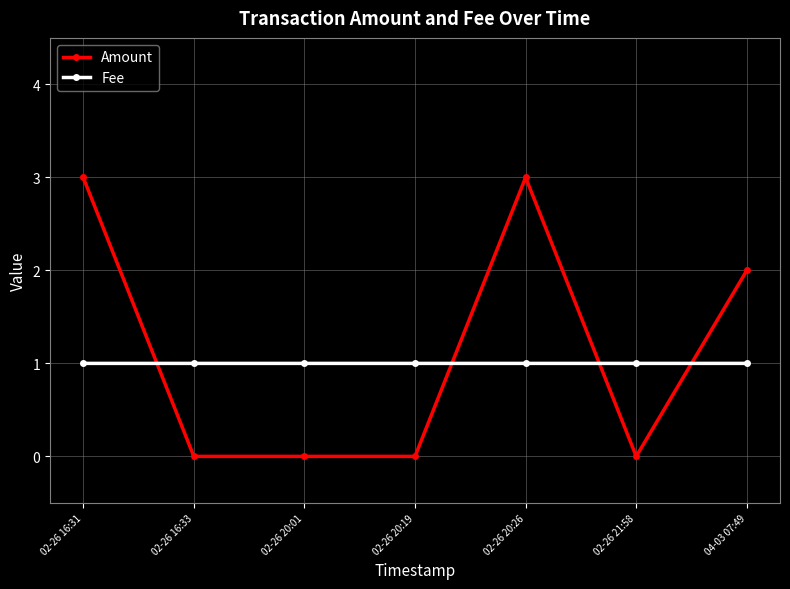

Rank the series at 02-26 21:58 from lowest to highest value.

Amount, Fee